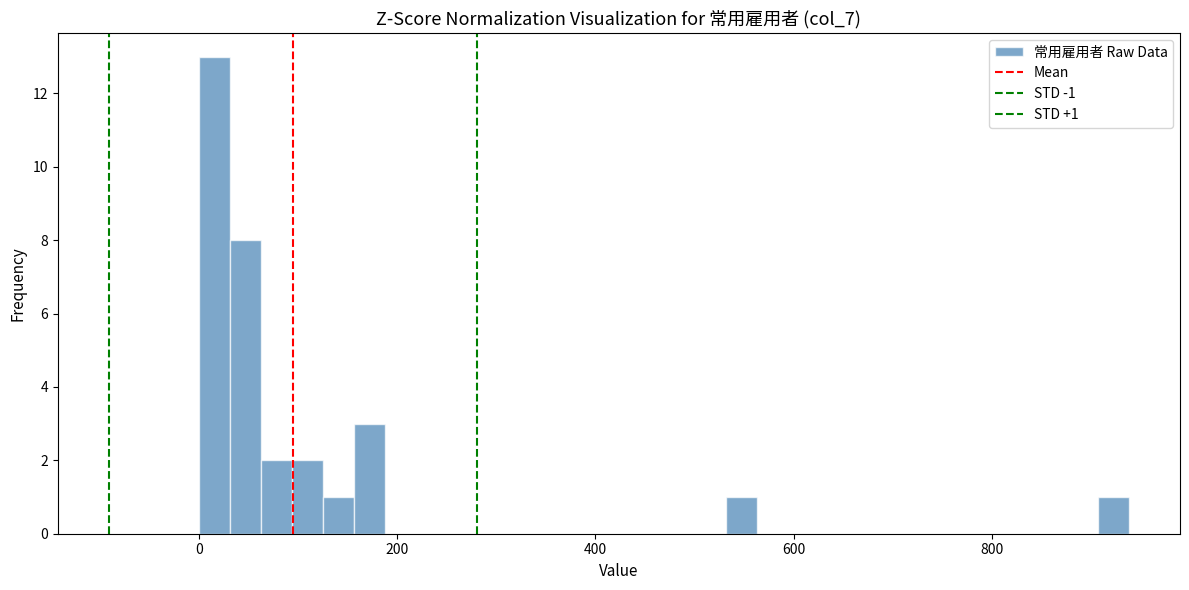

Read against the x-axis, roughly where is the centre of the tallest bar?

20